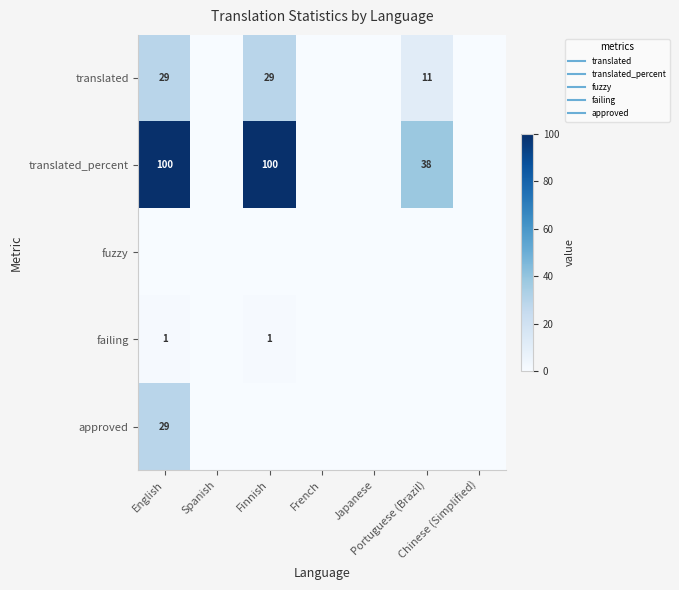

At which category is the sum across all series the highest?

English